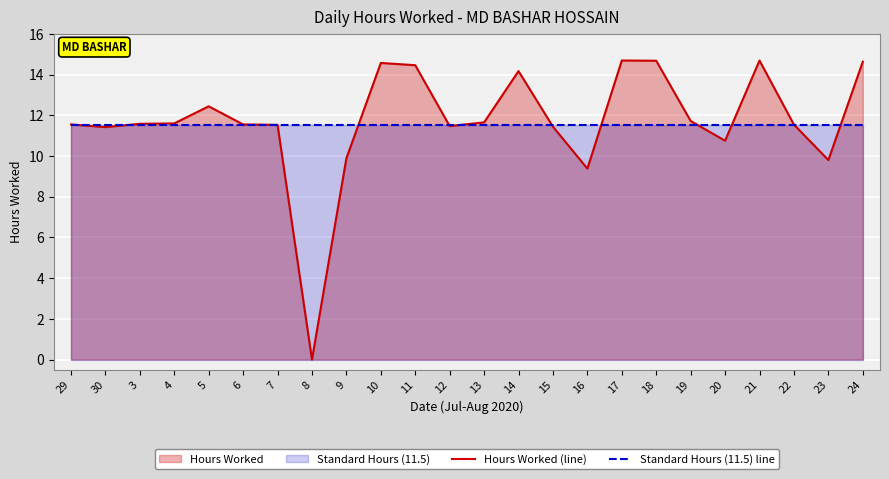

Reading right to left, list all the values displayed in this chart.

Hours Worked (line): 24=14.6	23=9.8	22=11.5	21=14.7	20=10.8	19=11.7	18=14.7	17=14.7	16=9.4	15=11.4	14=14.2	13=11.7	12=11.5	11=14.5	10=14.6	9=9.9	8=0.0	7=11.5	6=11.6	5=12.4	4=11.6	3=11.6	30=11.4	29=11.6
Standard Hours (11.5) line: 24=11.5	23=11.5	22=11.5	21=11.5	20=11.5	19=11.5	18=11.5	17=11.5	16=11.5	15=11.5	14=11.5	13=11.5	12=11.5	11=11.5	10=11.5	9=11.5	8=11.5	7=11.5	6=11.5	5=11.5	4=11.5	3=11.5	30=11.5	29=11.5